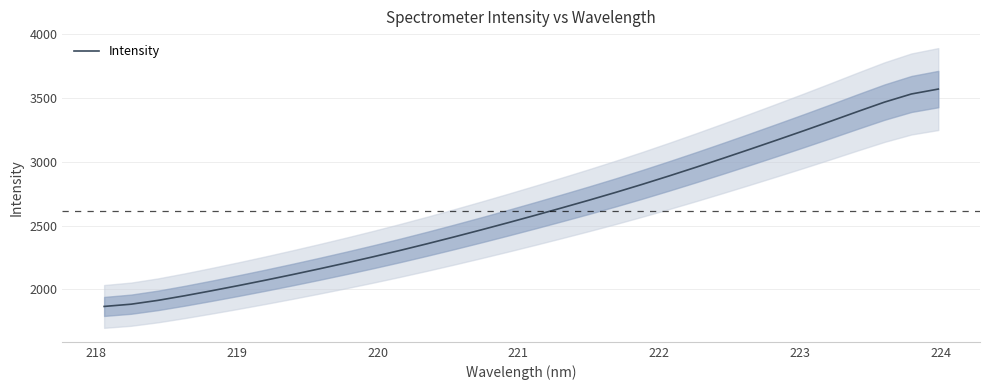

What is the maximum value shown in the chart?

3571.3